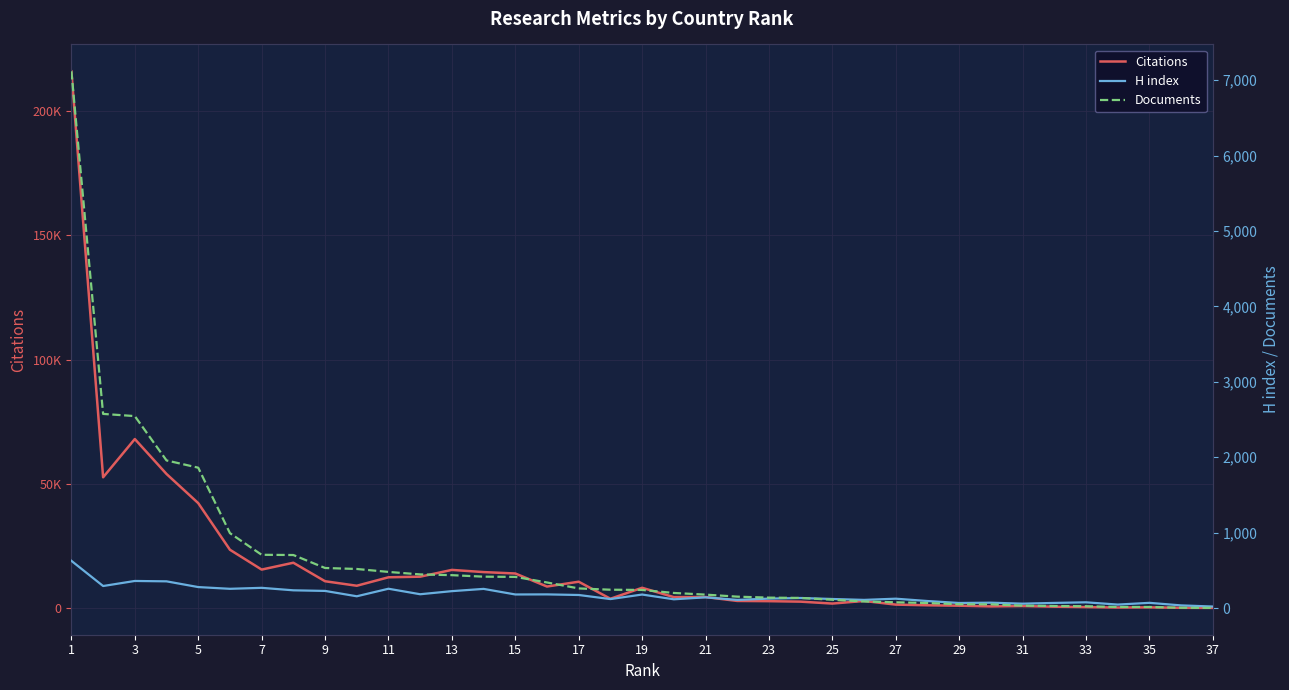

How many lines are shown in the chart?

3